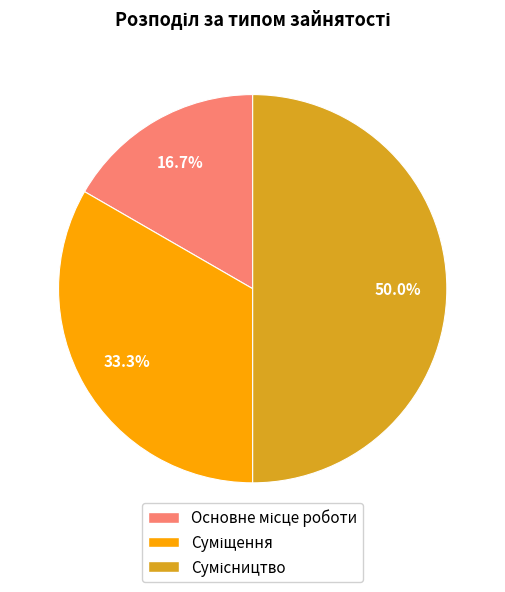

To the nearest percent, what is the average slice percentage?

33%